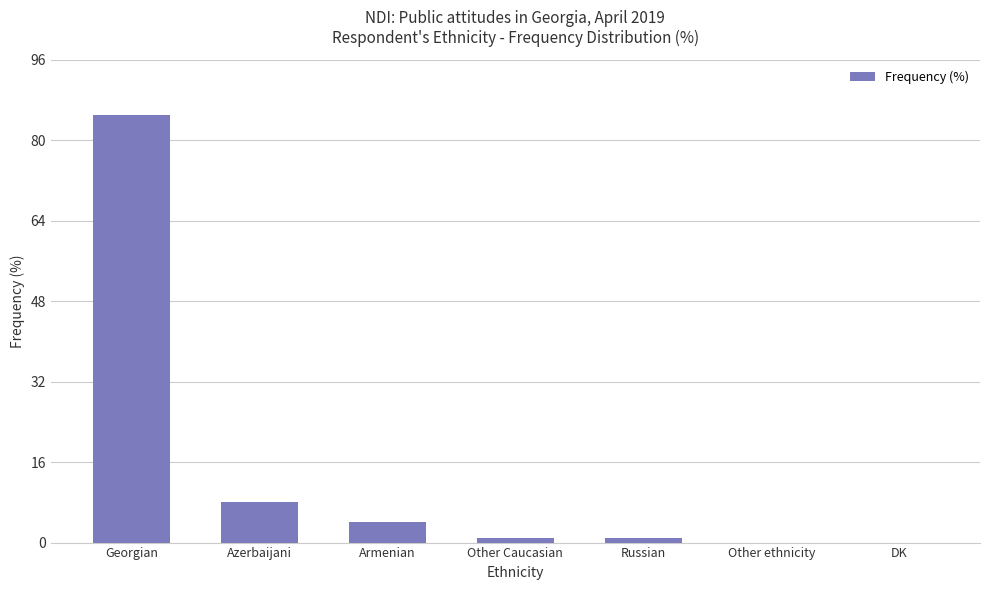

Between Other Caucasian and Azerbaijani, which is larger?

Azerbaijani